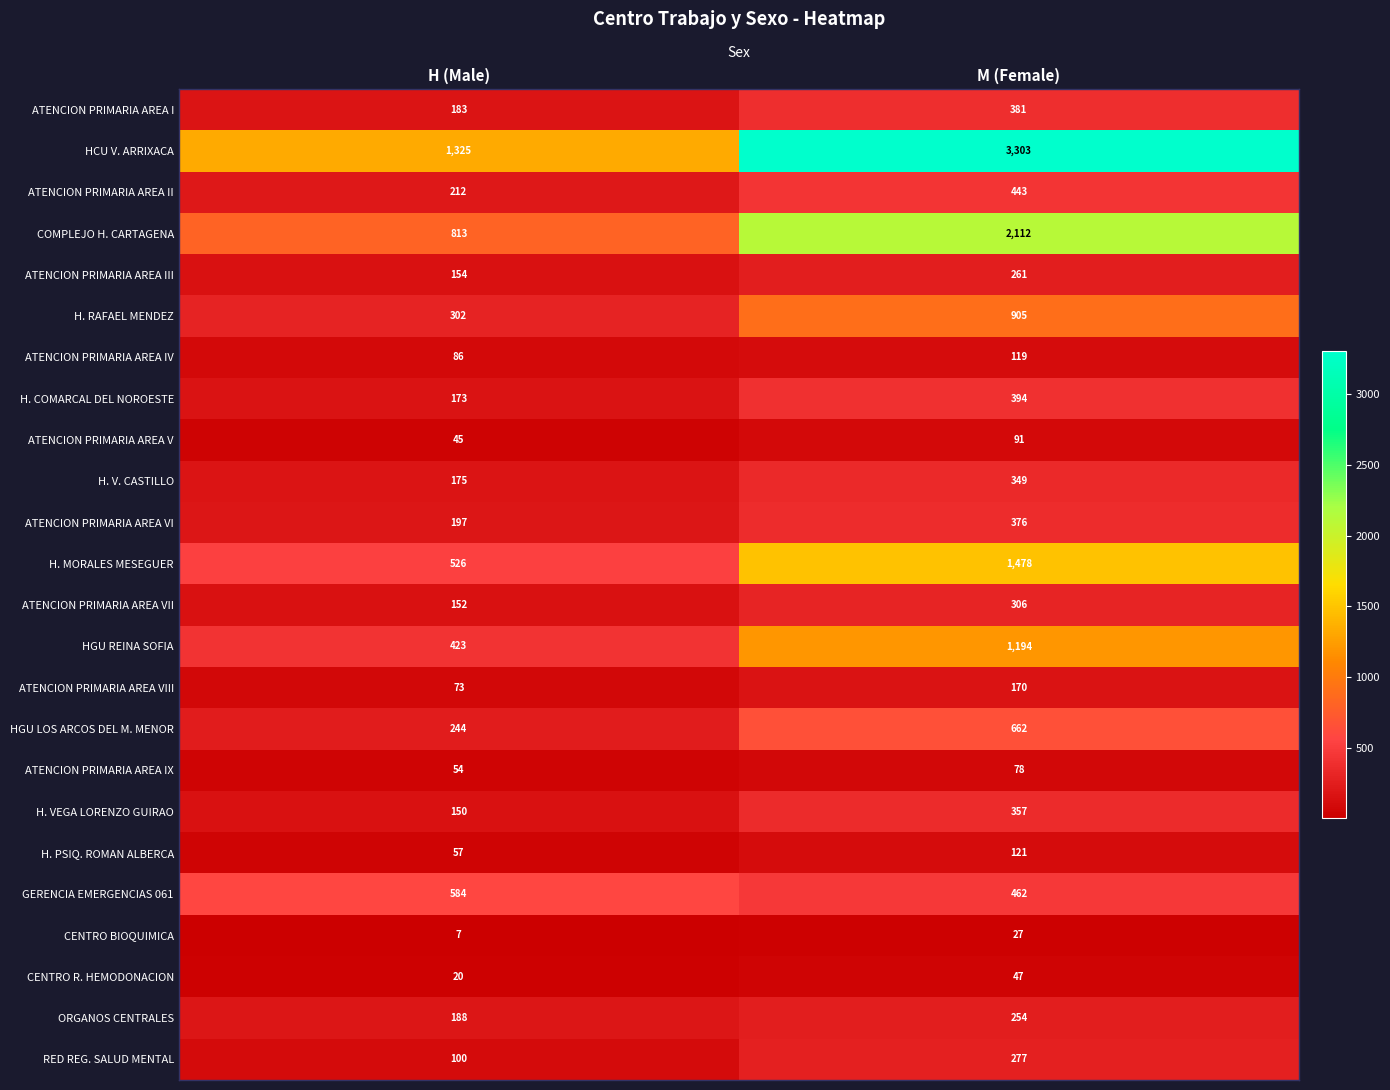

The RED REG. SALUD MENTAL series shows 159 at H (Male). True or false?

False